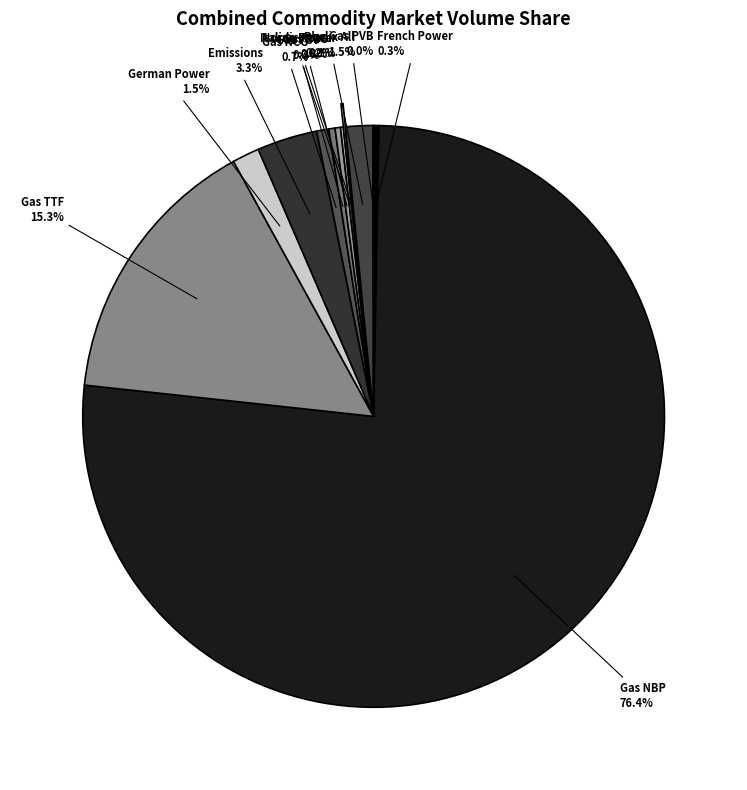

What is the largest slice in the pie chart?

Gas NBP